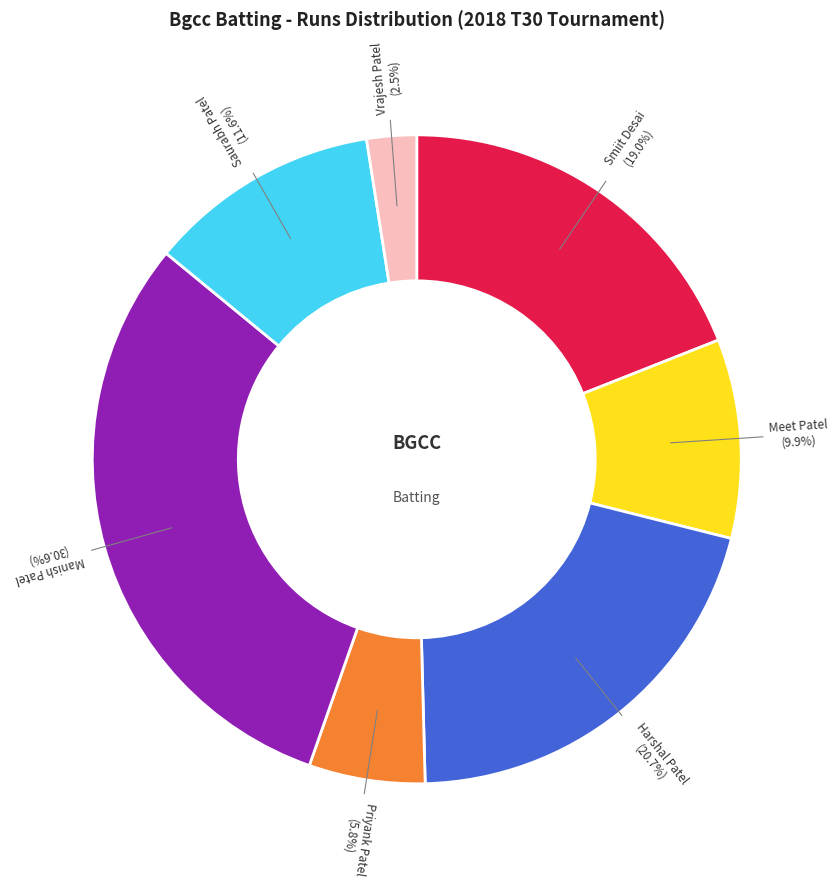

Is there any slice that represents more than half of the pie?

No